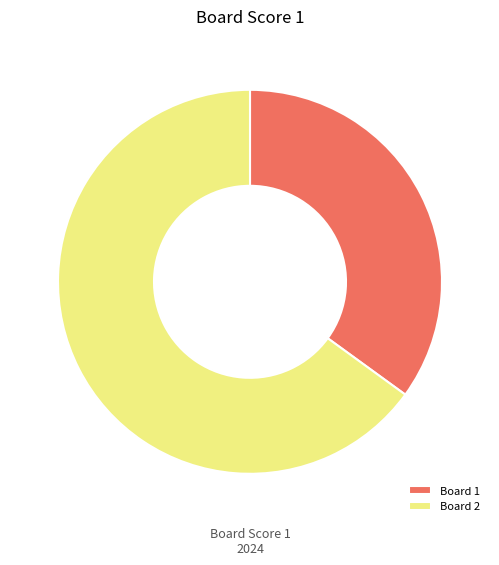

Which slice is the largest?

Board 2